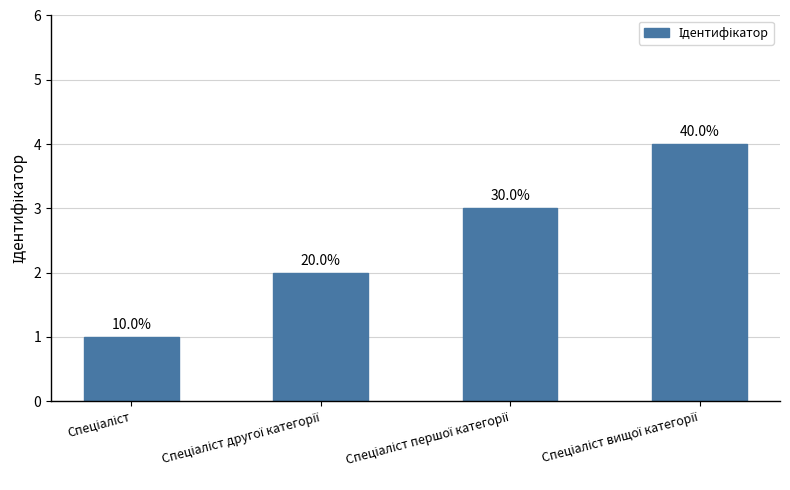

What is the sum of all values?

10